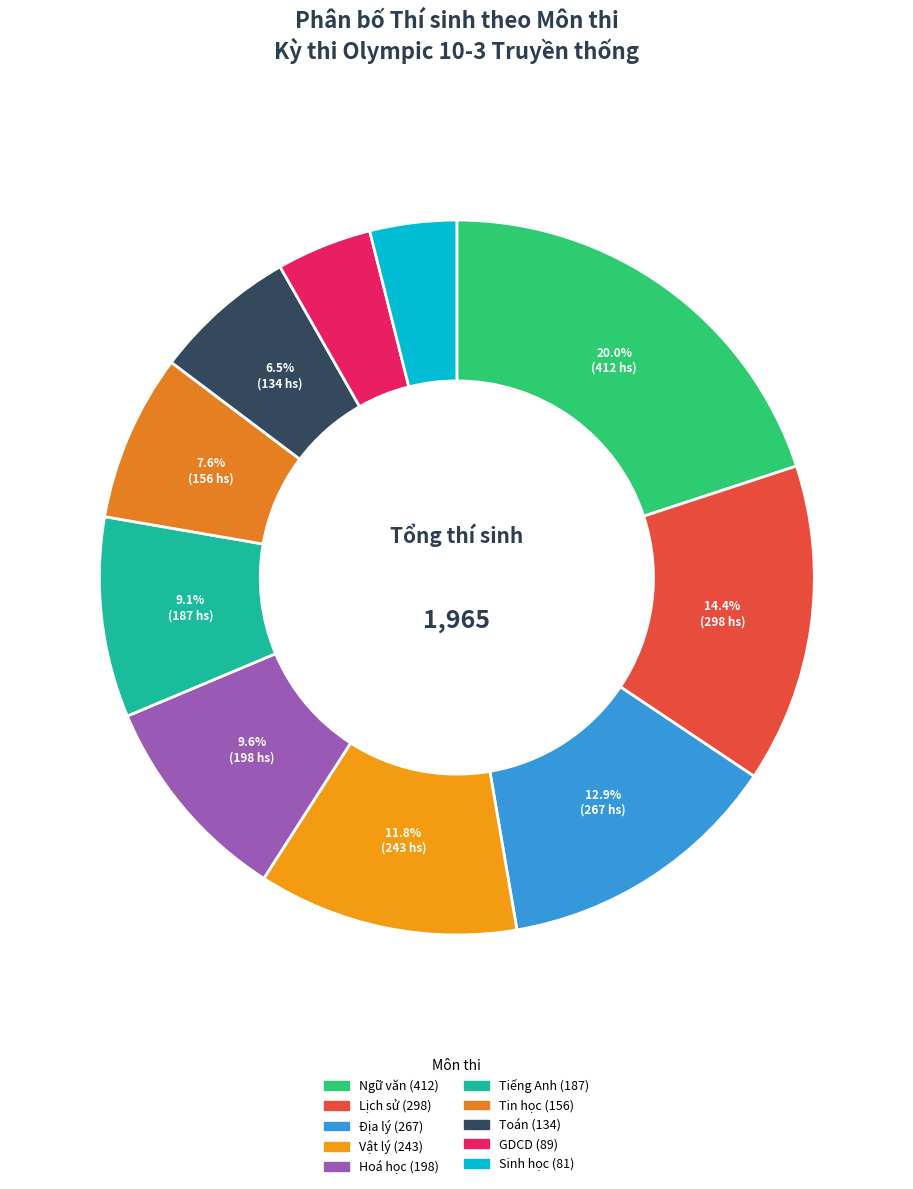

Is there a majority slice in this chart?

No